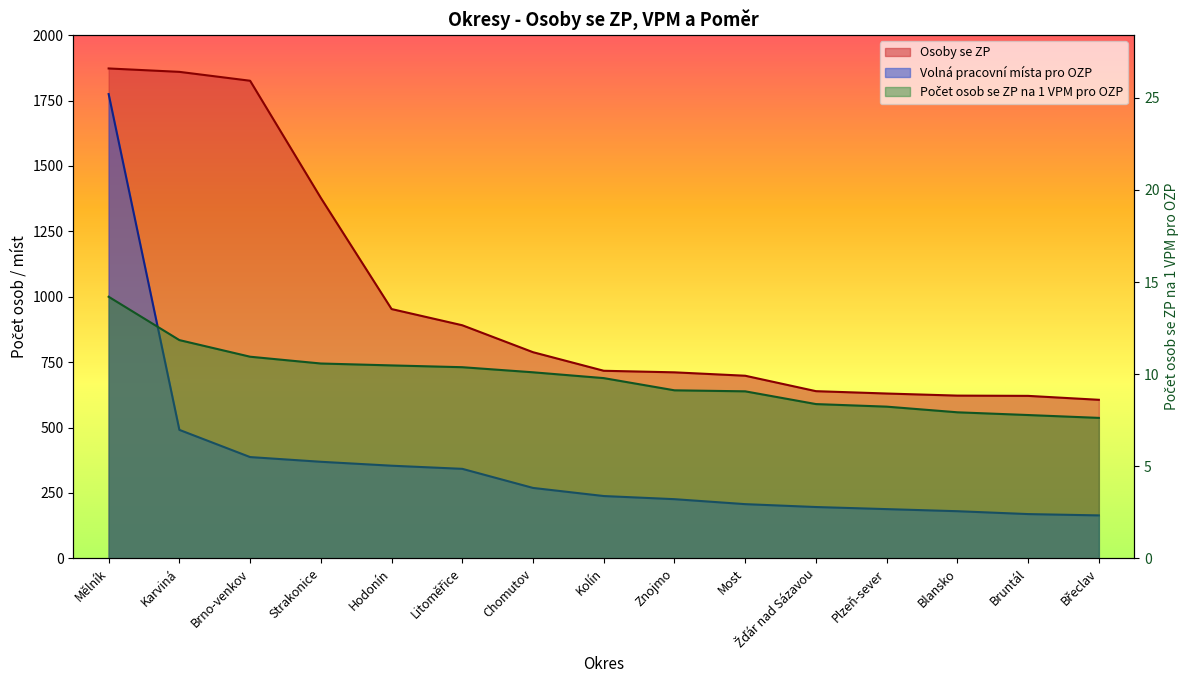

What is the difference between the maximum and minimum values in the Volná pracovní místa pro OZP series?

1611.0